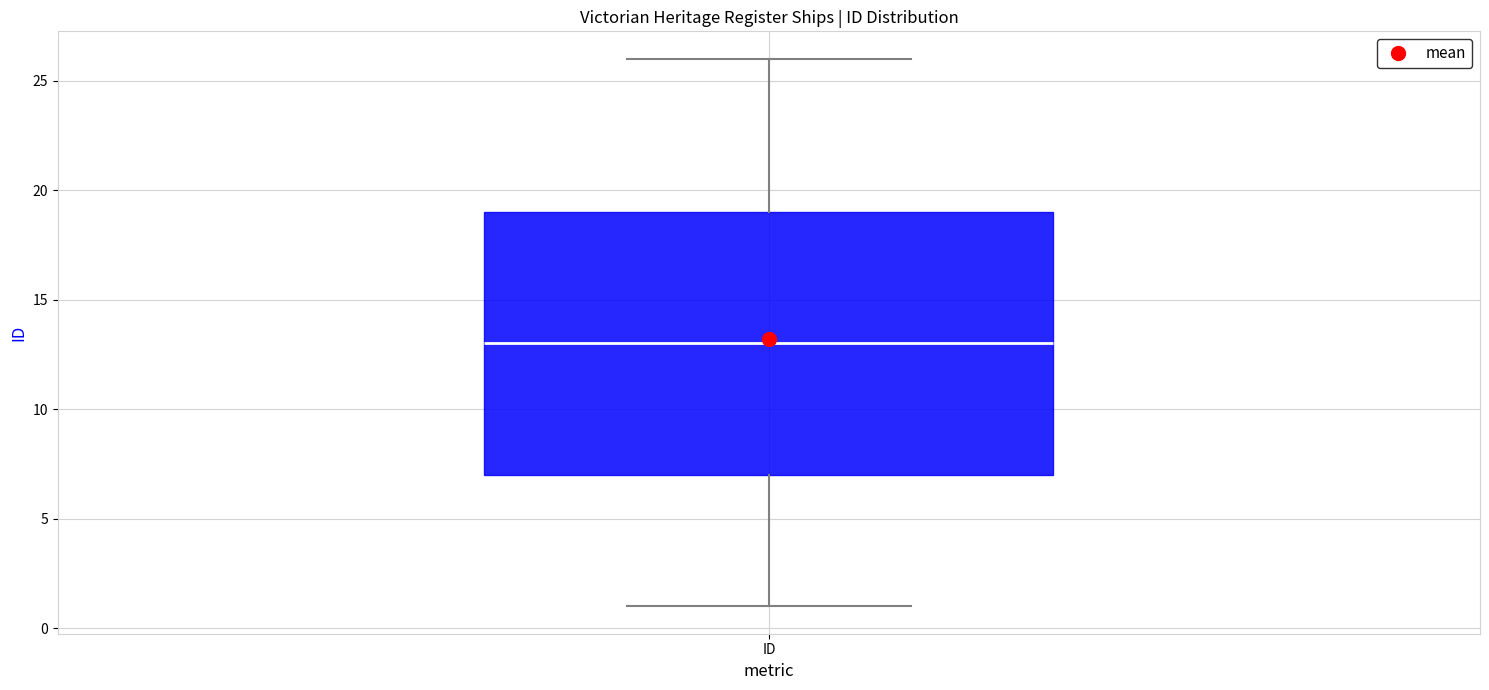

Transcribe this box plot: give where the median line is, the range the box spans, and where the two whiskers end, as read against the y-axis. The values are not printed on the chart, so give them approximately, as read against the axis.

median 13, box 7 to 19, whiskers 1 to 26